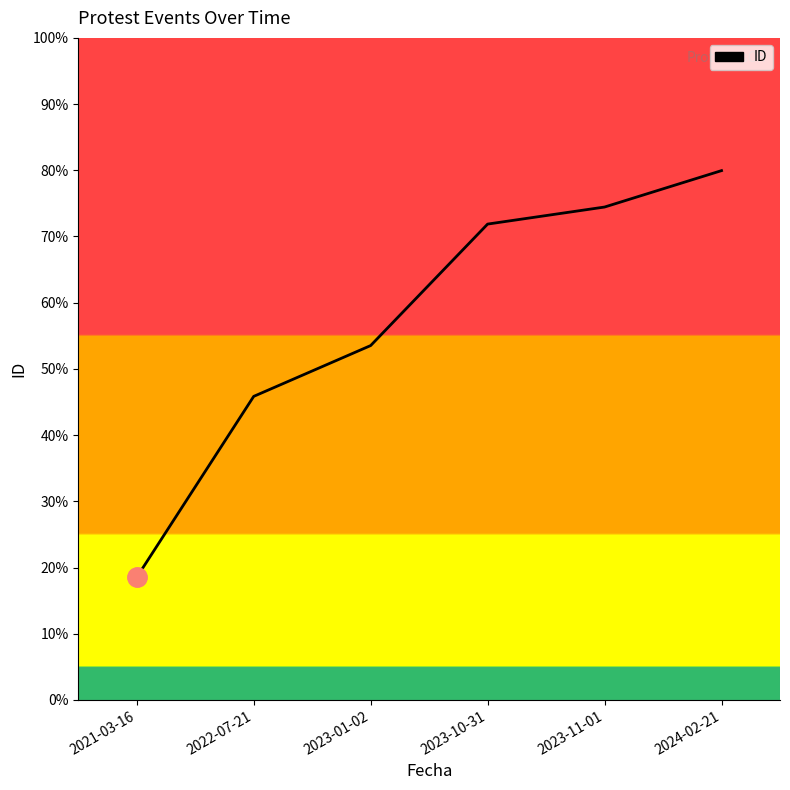

Reading right to left, what are all the values shown in this chart?

80.0	74.5	71.9	53.5	45.9	18.5